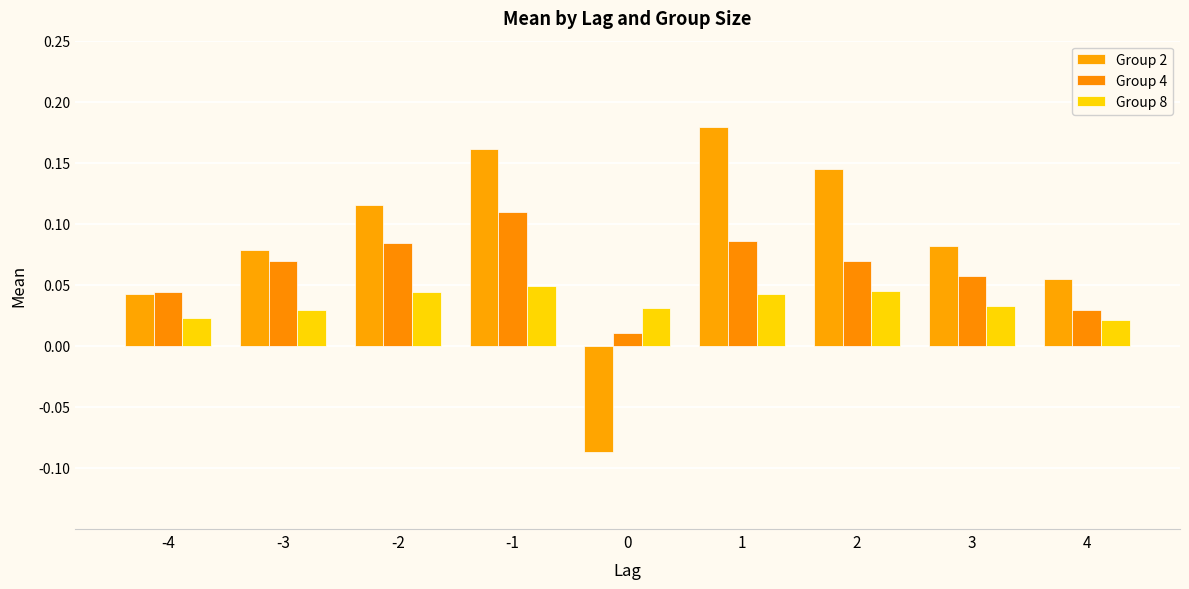

Count the number of categories in the chart.

9